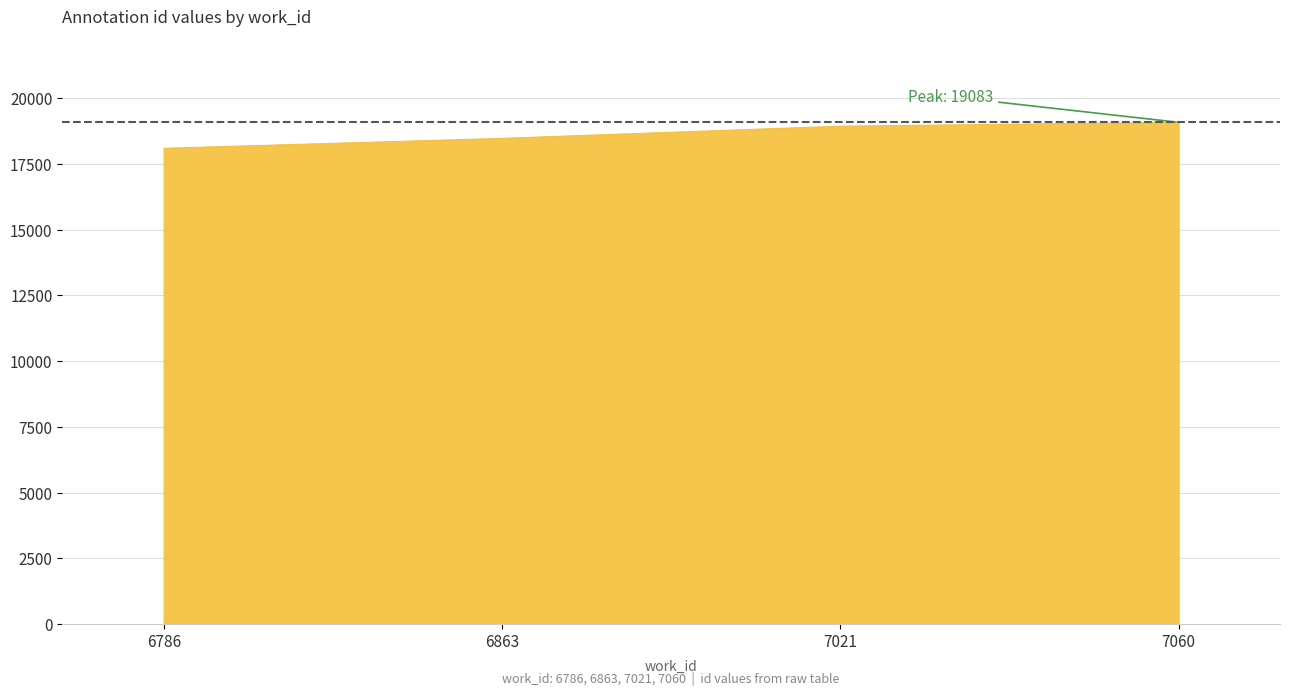

Count the number of data series in this chart.

1